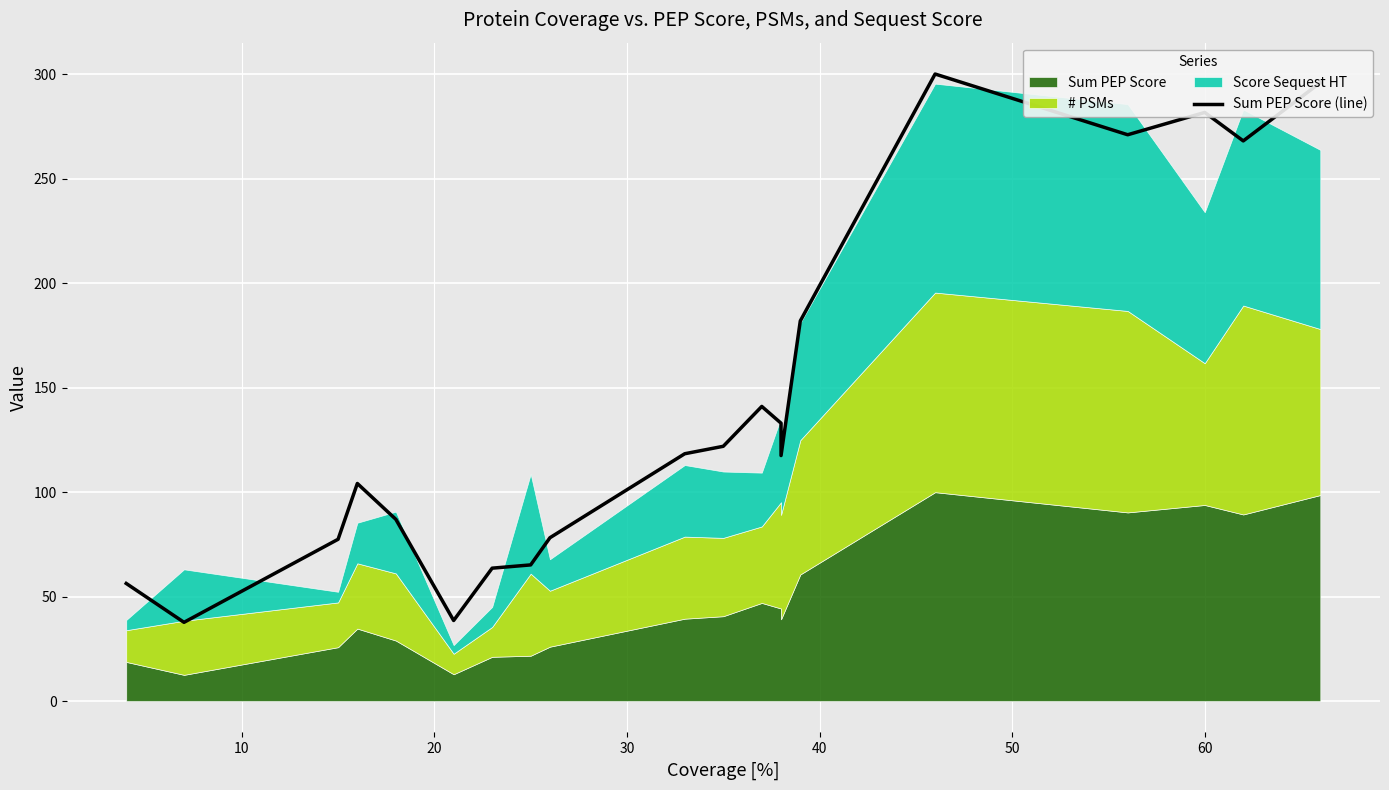

How many lines are shown in the chart?

1